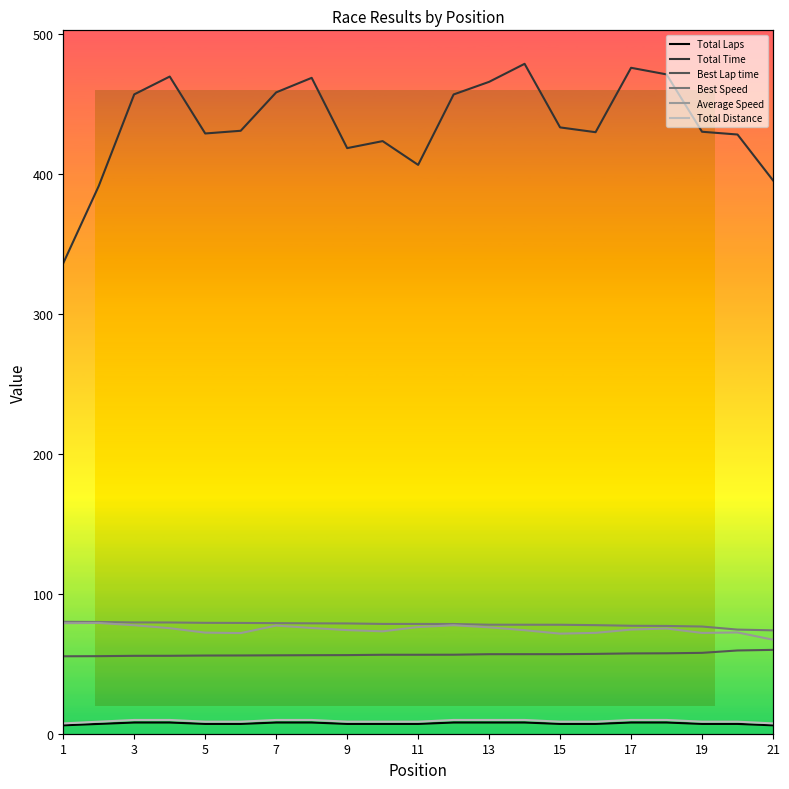

Which label corresponds to the smallest value in the chart?

1